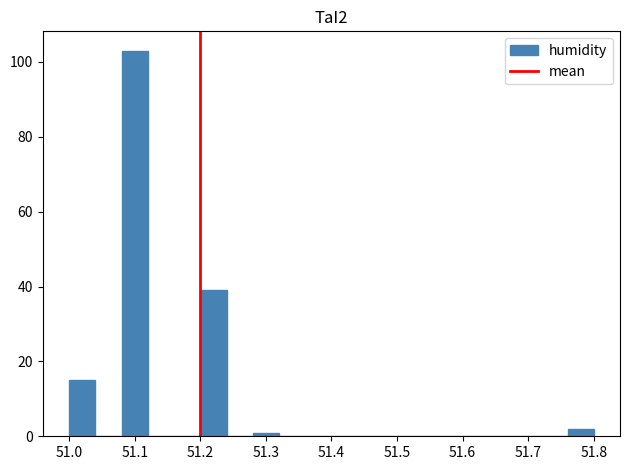

Reading left to right, transcribe this chart: for each bar, give the range it covers on the x-axis and its height. The values are not printed on the chart, so give them approximately, as read against the axis.

51.00 to 51.04: 16
51.04 to 51.08: 0
51.08 to 51.12: 104
51.12 to 51.16: 0
51.16 to 51.20: 0
51.20 to 51.24: 40
51.24 to 51.28: 0
51.28 to 51.32: under 2
51.32 to 51.36: 0
51.36 to 51.40: 0
51.40 to 51.44: 0
51.44 to 51.48: 0
51.48 to 51.52: 0
51.52 to 51.56: 0
51.56 to 51.60: 0
51.60 to 51.64: 0
51.64 to 51.68: 0
51.68 to 51.72: 0
51.72 to 51.76: 0
51.76 to 51.80: 2